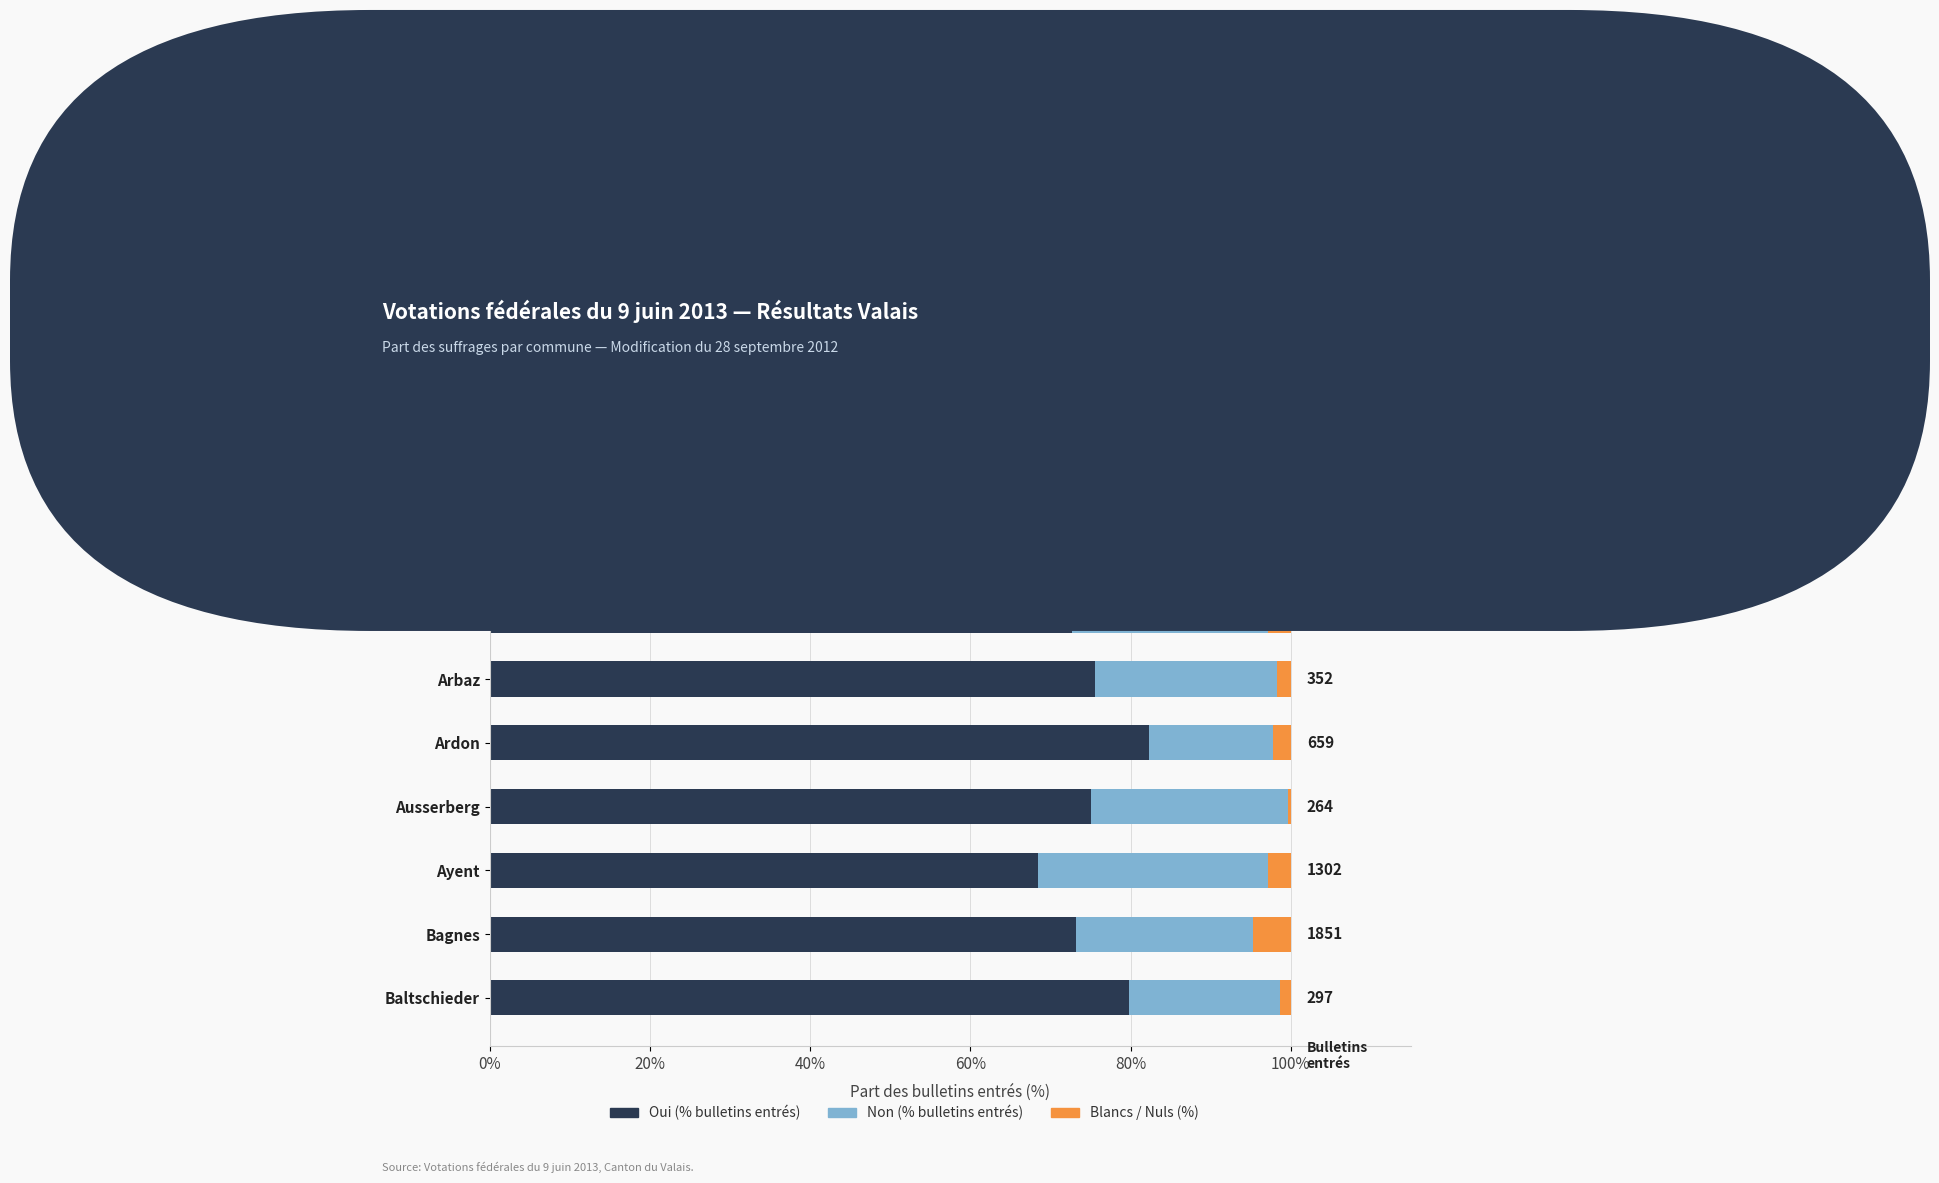

Count the number of categories in the chart.

10